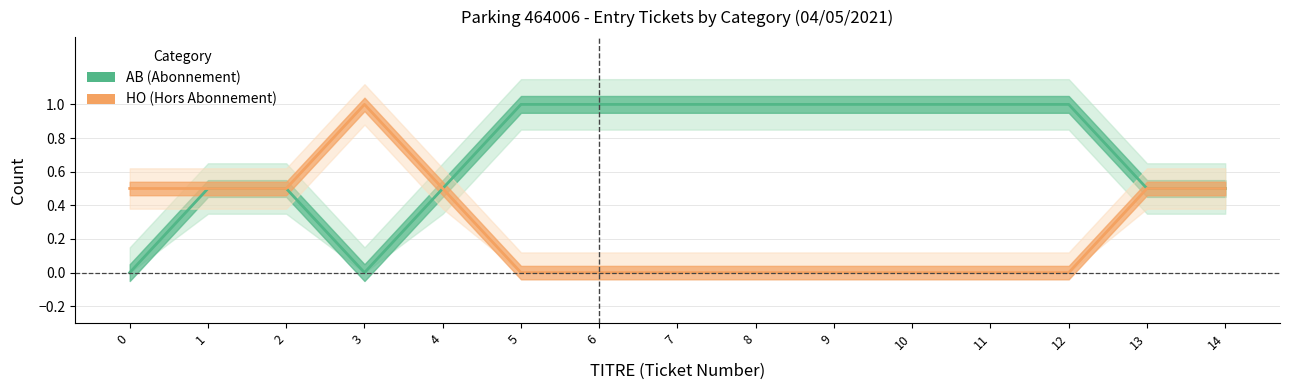

Reading left to right, transcribe all the data shown in this chart.

AB (Abonnement): 0.0	0.5	0.5	0.0	0.5	1.0	1.0	1.0	1.0	1.0	1.0	1.0	1.0	0.5	0.5
HO (Hors Abonnement): 0.5	0.5	0.5	1.0	0.5	0.0	0.0	0.0	0.0	0.0	0.0	0.0	0.0	0.5	0.5